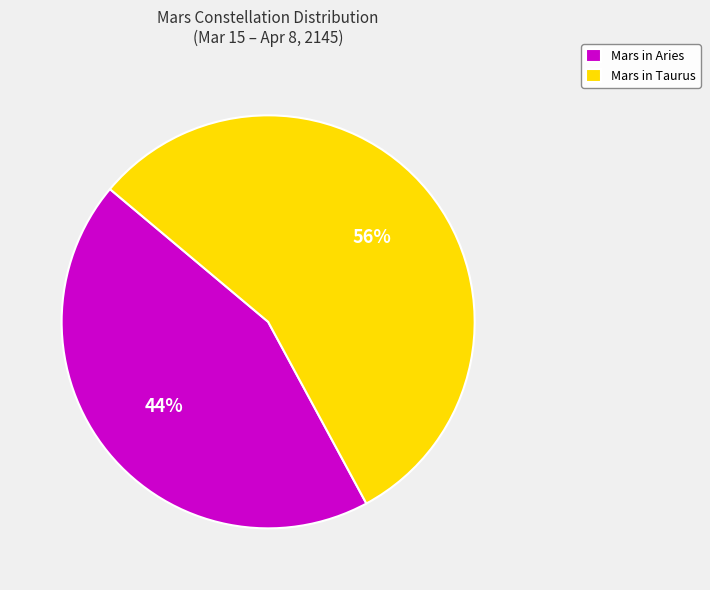

The Mars in Taurus slice represents 69% of the pie. True or false?

False